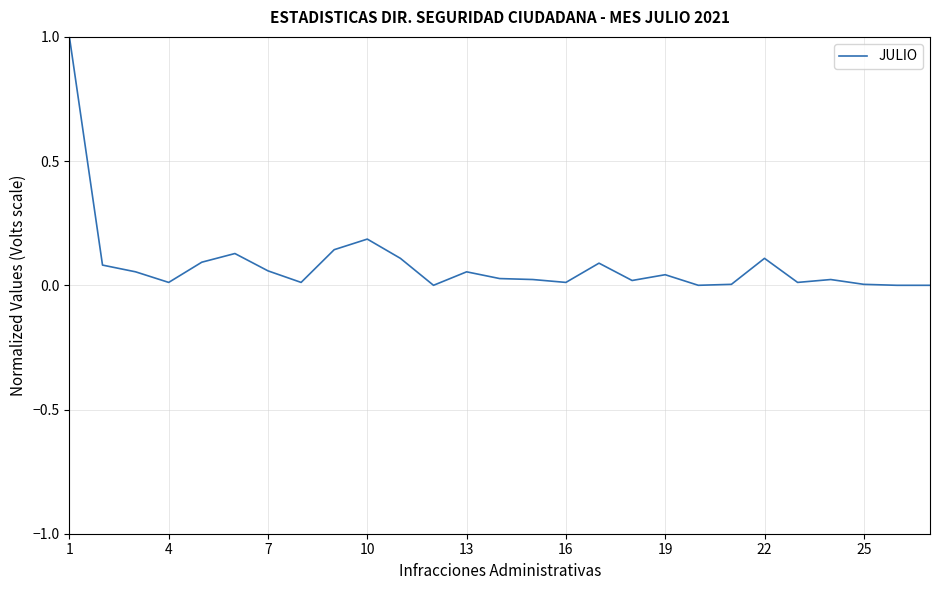

How many series are shown in this chart?

1